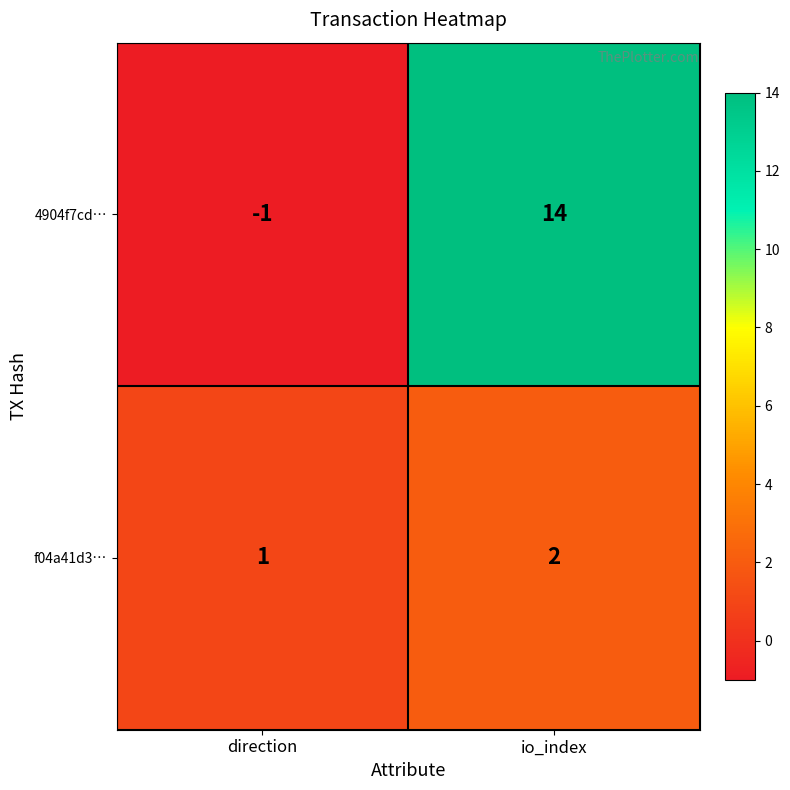

Which series has the widest spread of values?

4904f7cd…